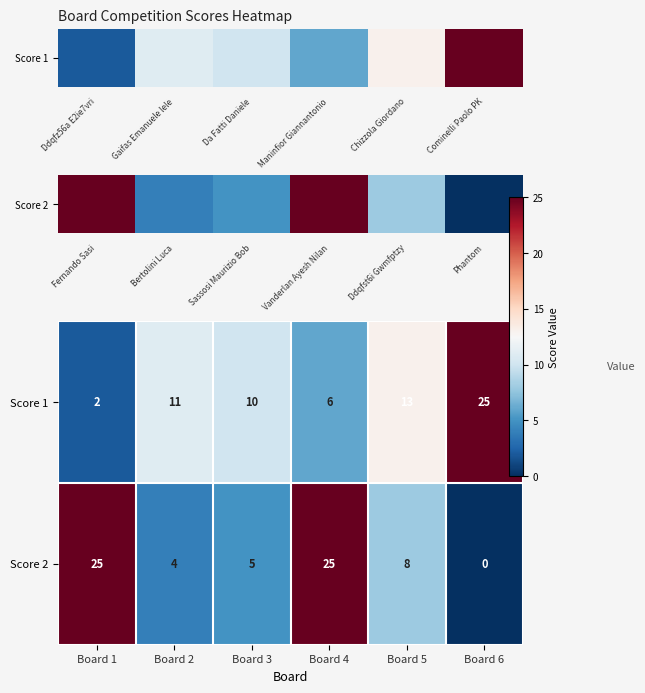

What value does the Score 1 series have at Board 3?

10